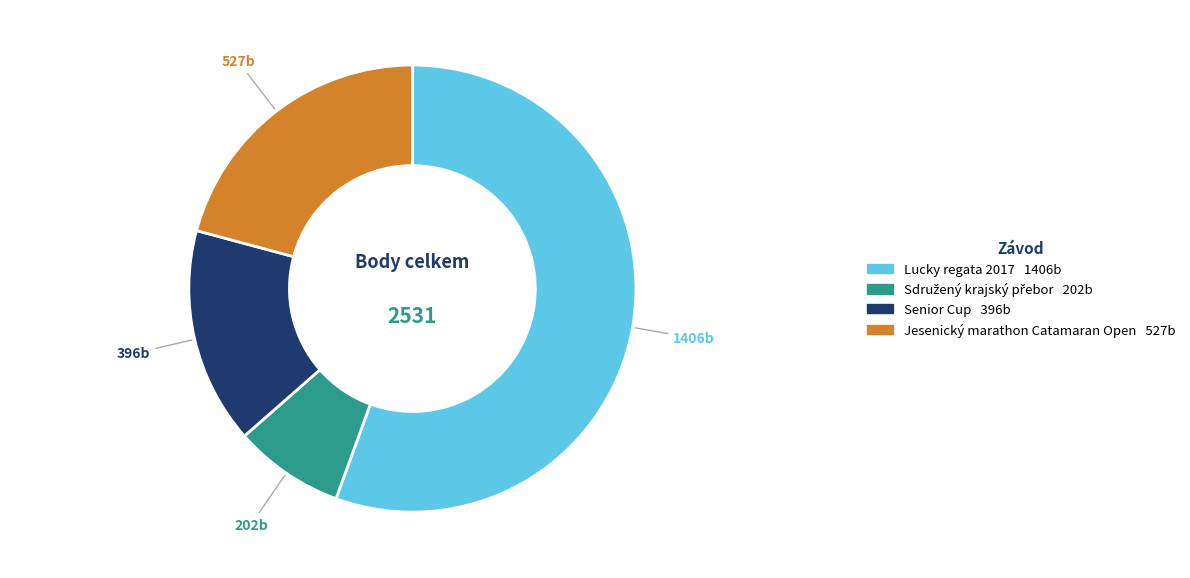

How many segments does this pie chart have?

4